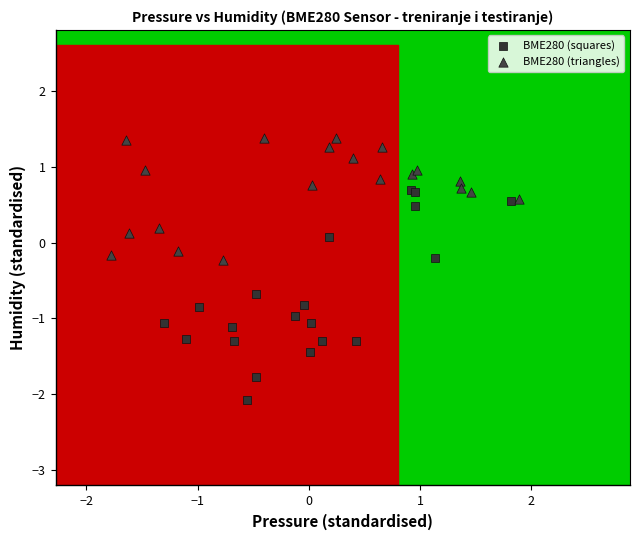

Which series contains the lowest Y value?

BME280 (squares)